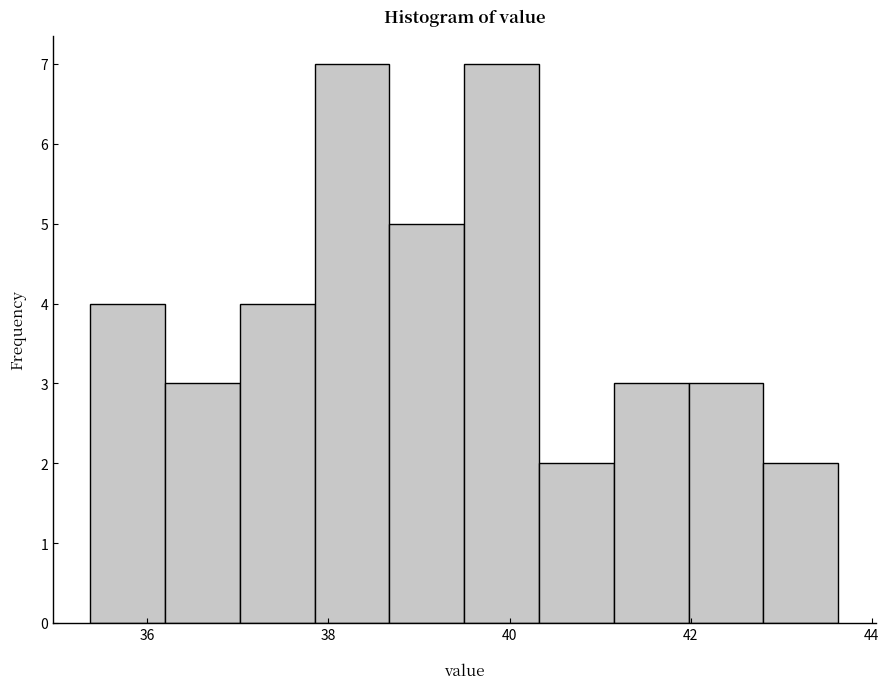

Reading left to right, transcribe this chart: for each bar, give the range it covers on the x-axis and its height. Neither the bar edges nor the heights are printed on the chart, so give them approximately, as read against the axes.

35.4 to 36.2: 4
36.2 to 37.0: 3
37.0 to 37.8: 4
37.8 to 38.6: 7
38.6 to 39.6: 5
39.6 to 40.4: 7
40.4 to 41.2: 2
41.2 to 42.0: 3
42.0 to 42.8: 3
42.8 to 43.6: 2